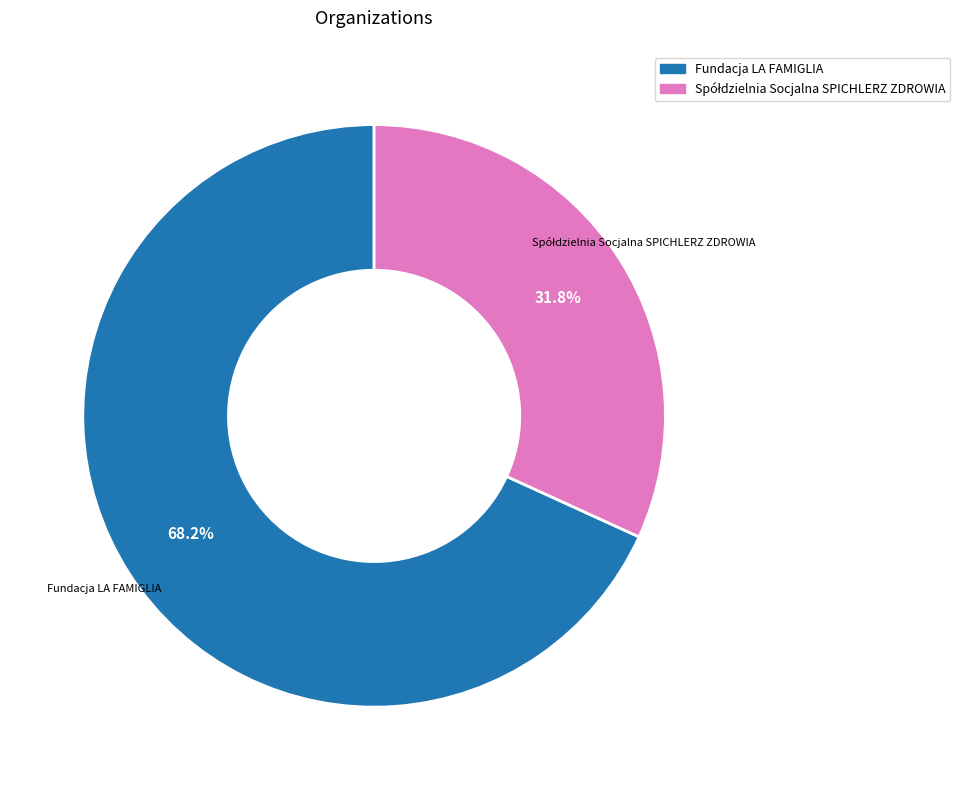

What percentage is NOT represented by Fundacja LA FAMIGLIA?

31.8%